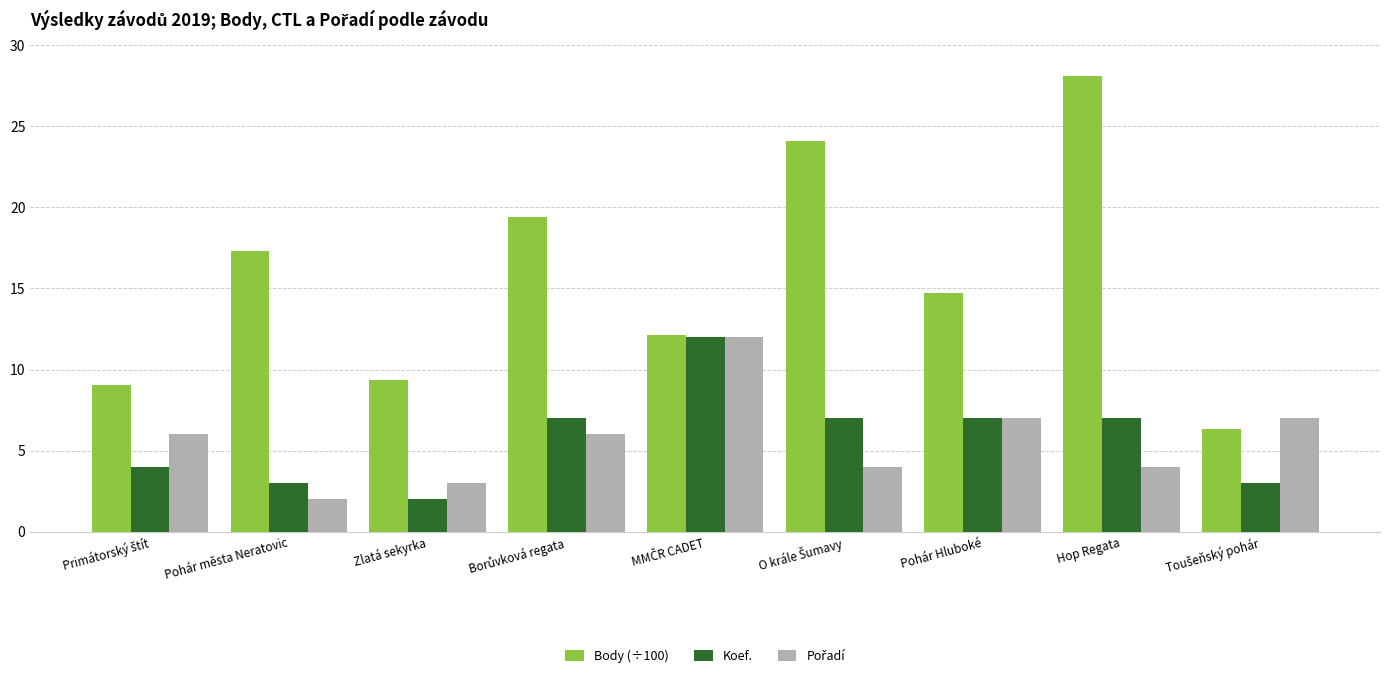

What is the average value of the Koef. series?

5.8